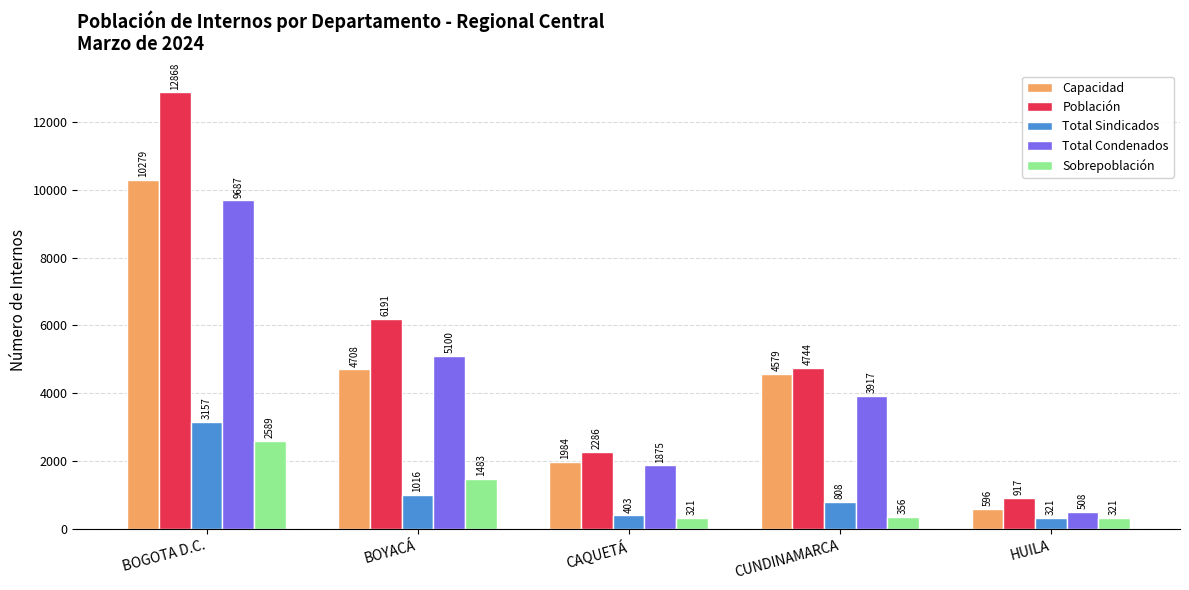

The value of Sobrepoblación at CAQUETÁ is 321. True or false?

True